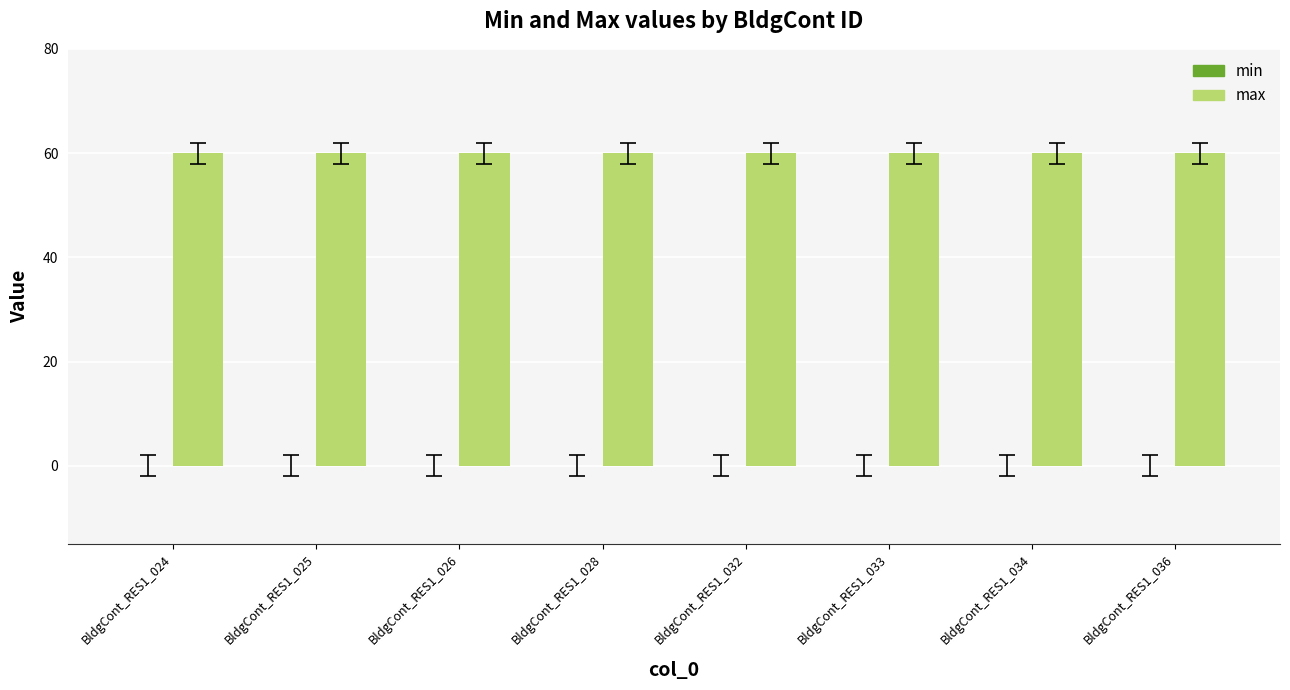

Reading right to left, what are all the values shown in this chart?

min: BldgCont_RES1_036=0	BldgCont_RES1_034=0	BldgCont_RES1_033=0	BldgCont_RES1_032=0	BldgCont_RES1_028=0	BldgCont_RES1_026=0	BldgCont_RES1_025=0	BldgCont_RES1_024=0
max: BldgCont_RES1_036=60	BldgCont_RES1_034=60	BldgCont_RES1_033=60	BldgCont_RES1_032=60	BldgCont_RES1_028=60	BldgCont_RES1_026=60	BldgCont_RES1_025=60	BldgCont_RES1_024=60